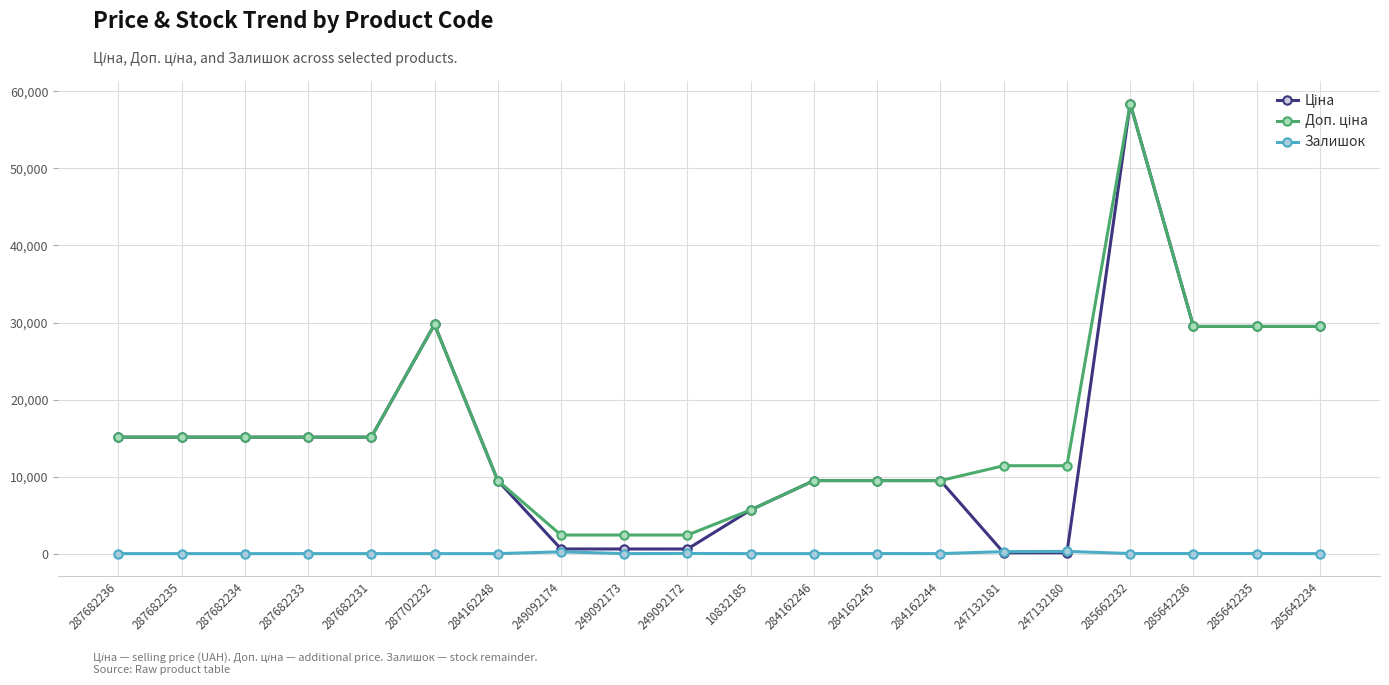

What is the difference between the highest and lowest values at 287682236?

15120.0